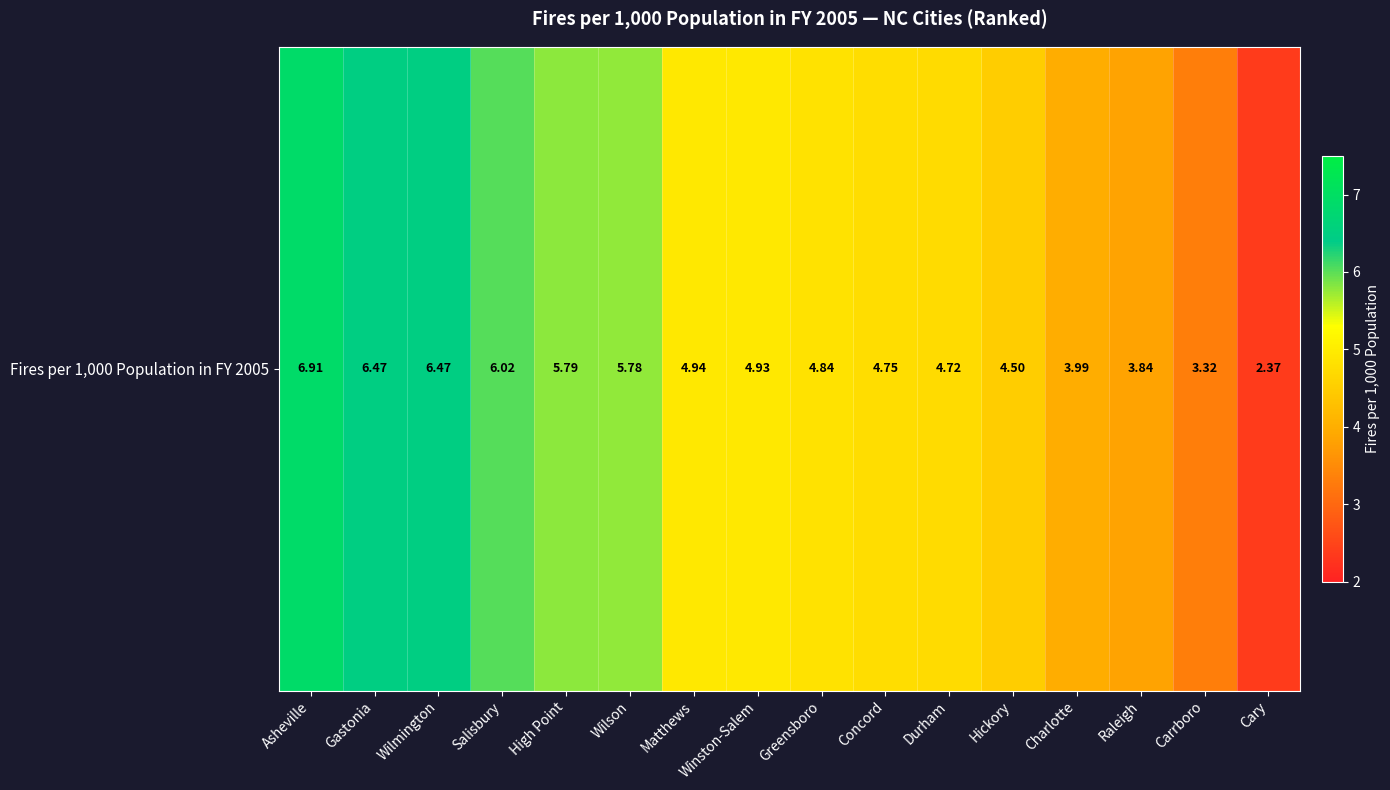

What is the sum of the values at Asheville and Carrboro?

10.2